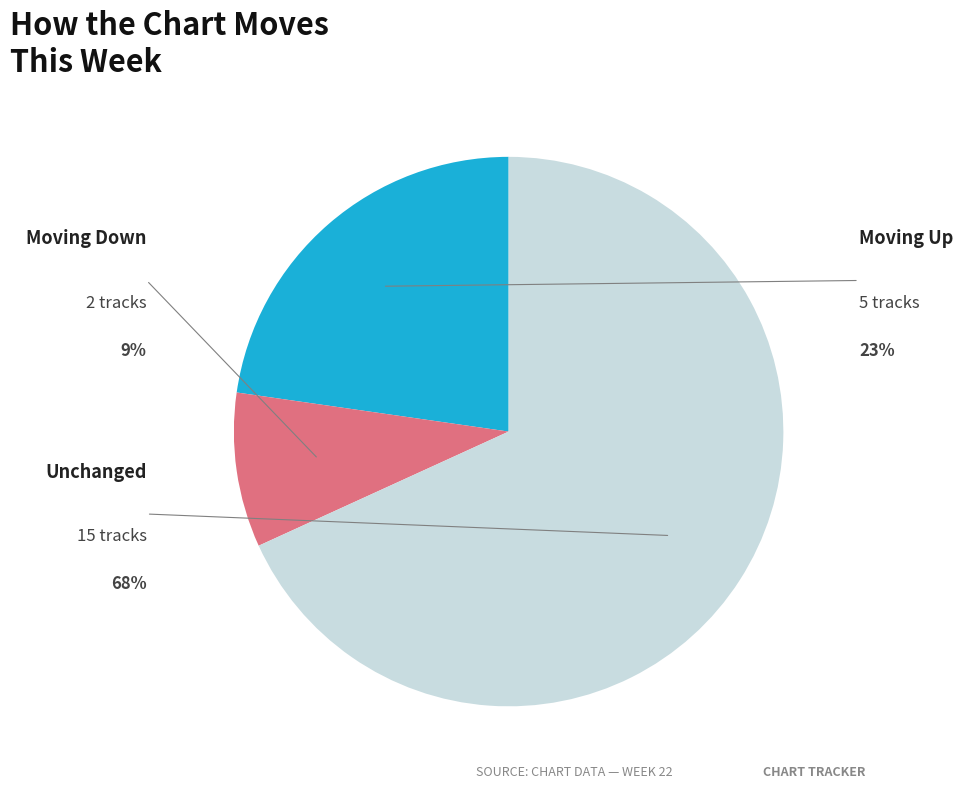

Do up and - together represent more than half of the pie?

Yes